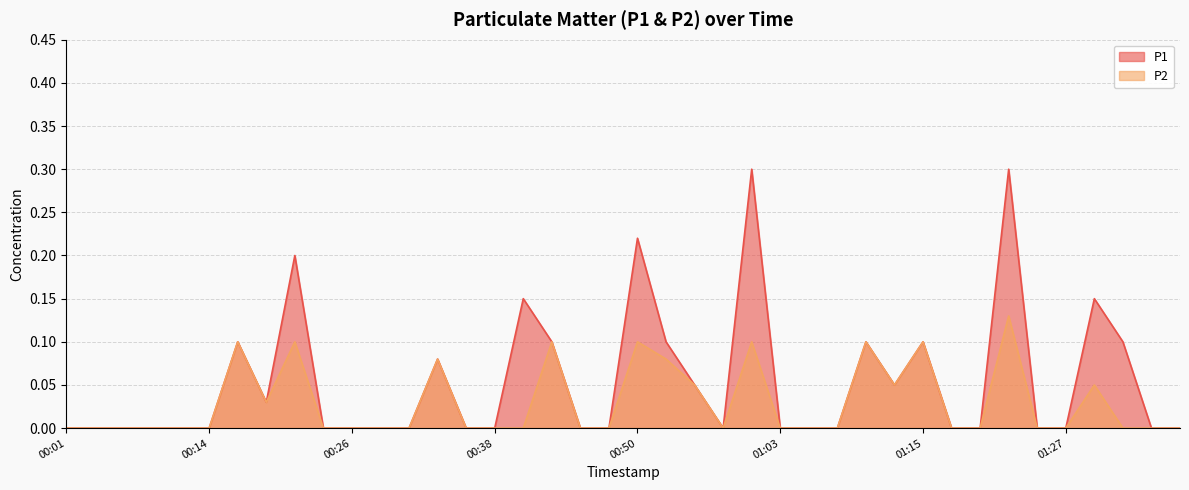

Rank the categories by P2 value from lowest to highest.

00:01, 00:04, 00:06, 00:09, 00:11, 00:14, 00:23, 00:26, 00:28, 00:31, 00:36, 00:38, 00:41, 00:45, 00:48, 00:58, 01:03, 01:05, 01:07, 01:17, 01:20, 01:25, 01:27, 01:32, 01:34, 01:37, 00:19, 00:55, 01:12, 01:29, 00:33, 00:53, 00:16, 00:21, 00:43, 00:50, 01:00, 01:10, 01:15, 01:22